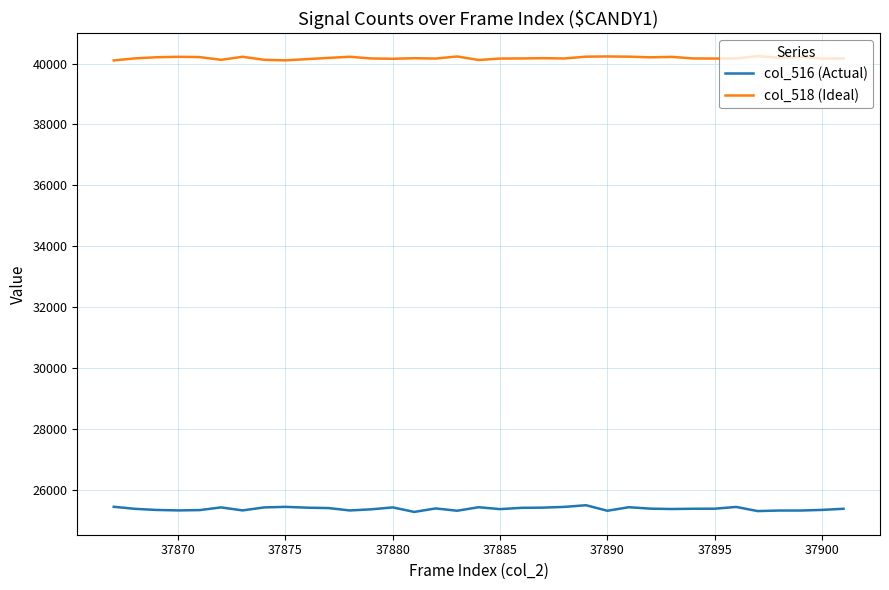

True or false: col_518 (Ideal) and col_516 (Actual) cross at least once.

False